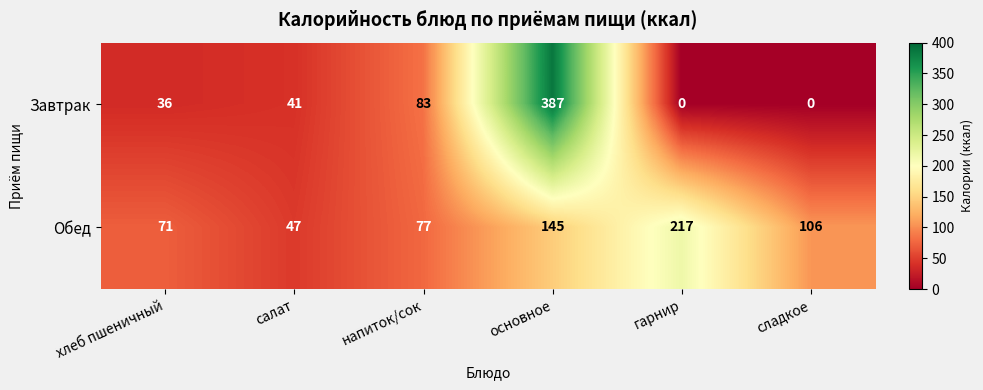

At how many categories does at least one series exceed 11?

6